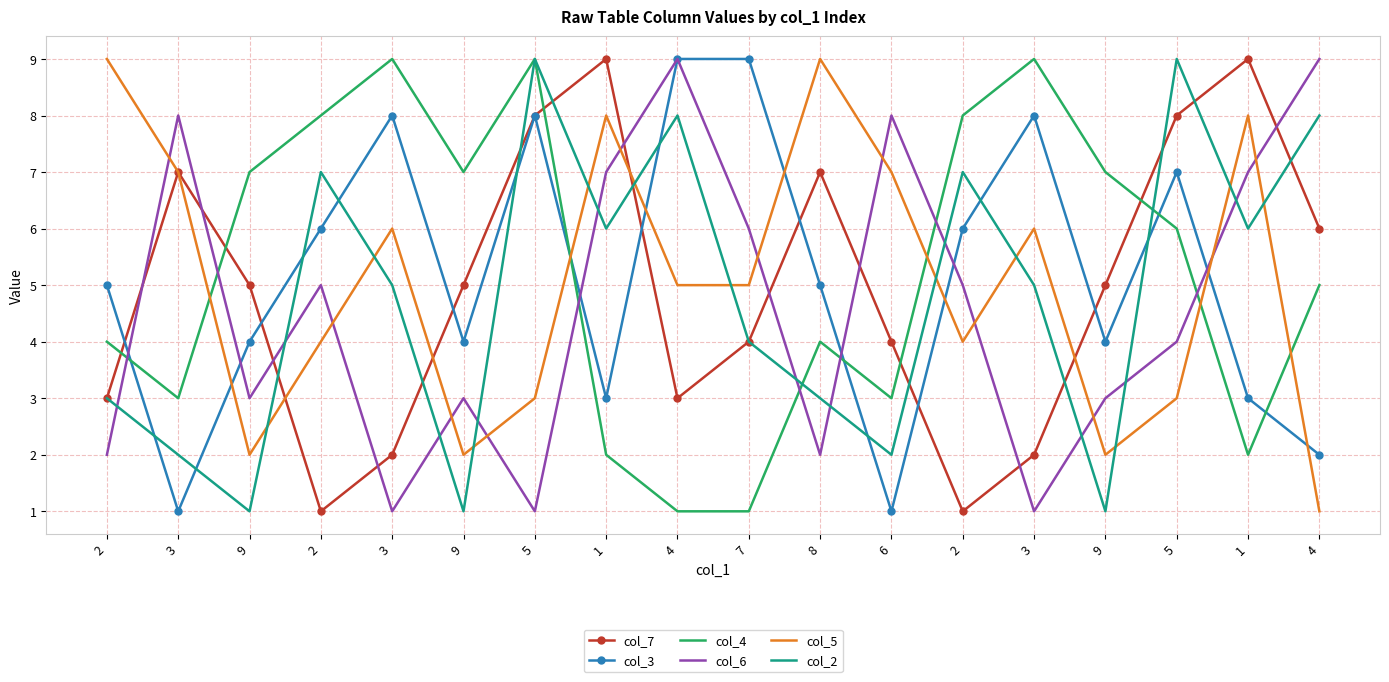

Between which two adjacent categories do col_5 and col_6 first intersect?

2 and 3